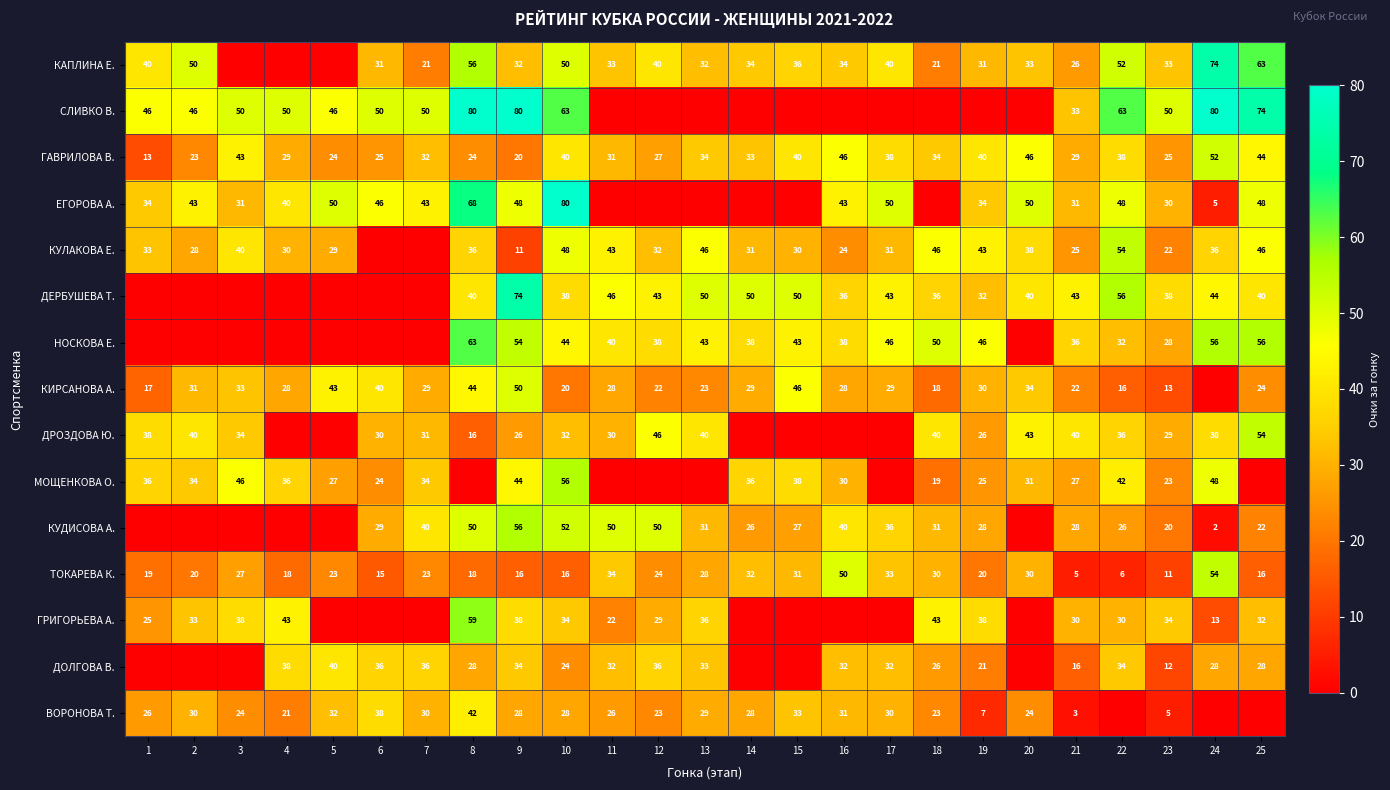

How many data points does each series have?

25